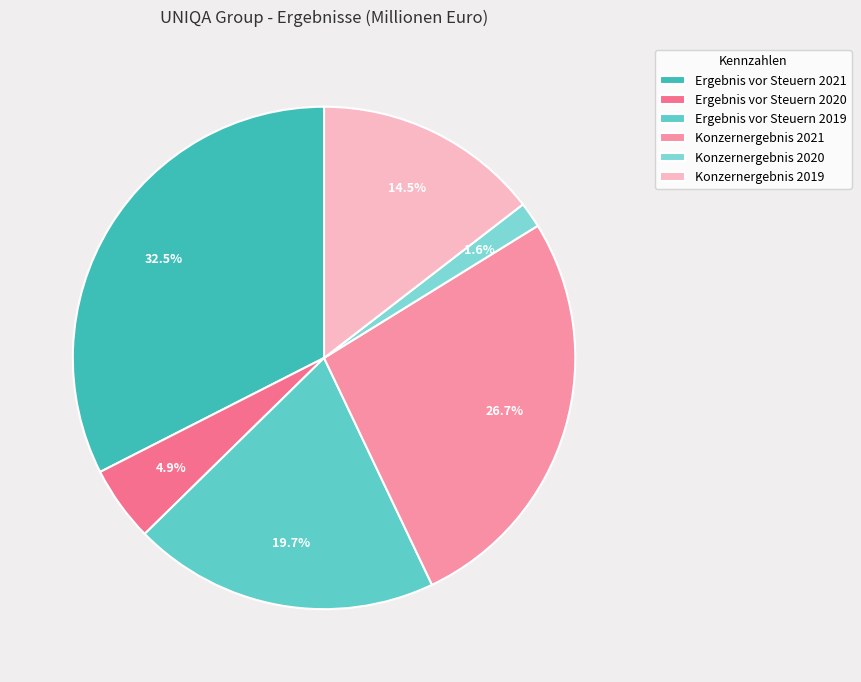

Which slice is the largest?

Ergebnis vor Steuern 2021